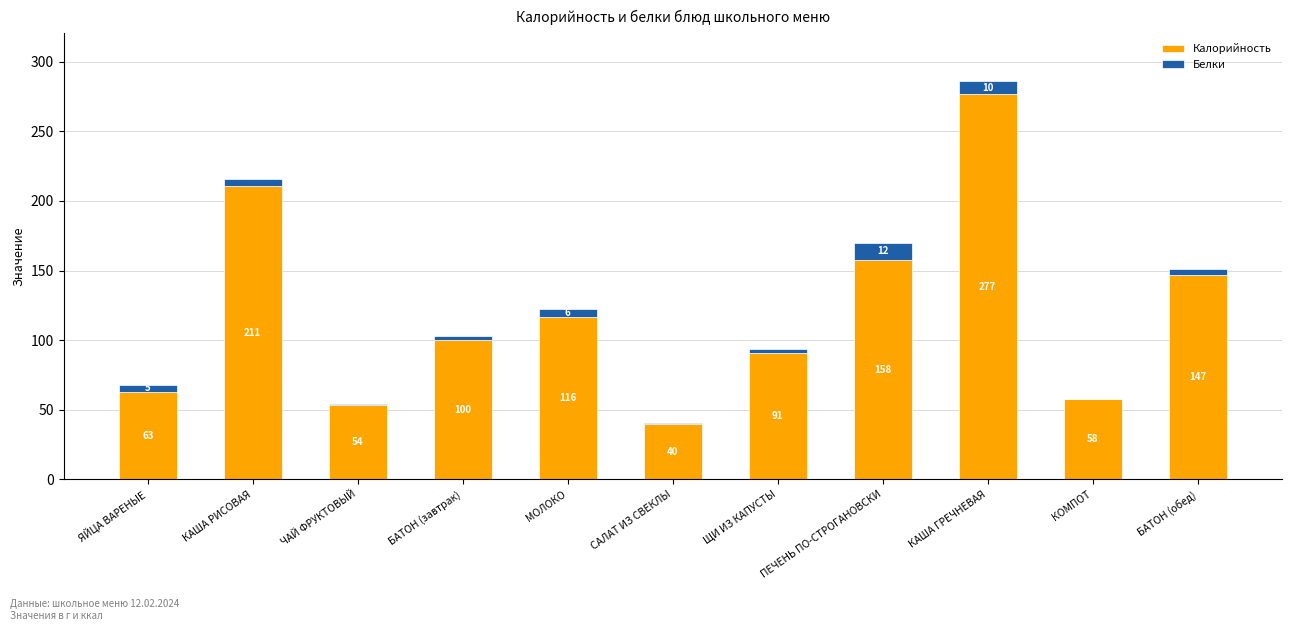

What is the maximum value for Калорийность?

276.6